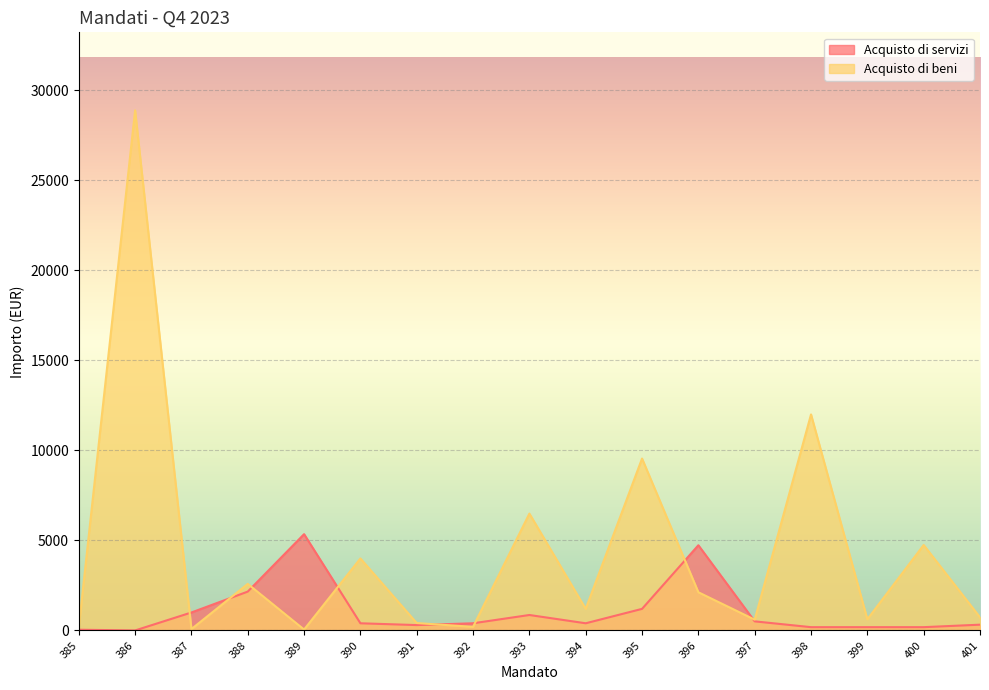

How many times do Acquisto di servizi and Acquisto di beni cross each other?

8